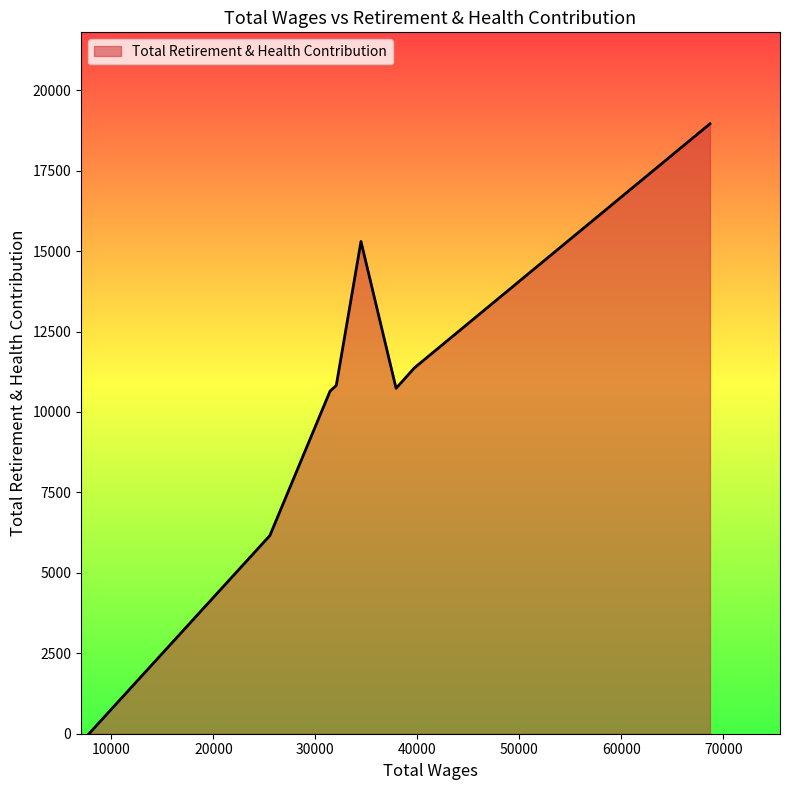

True or false: the data has more than 2 interior local peaks.

False